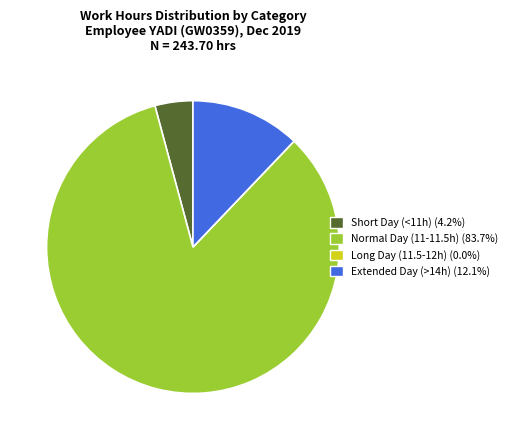

Does any single category account for the majority?

Yes